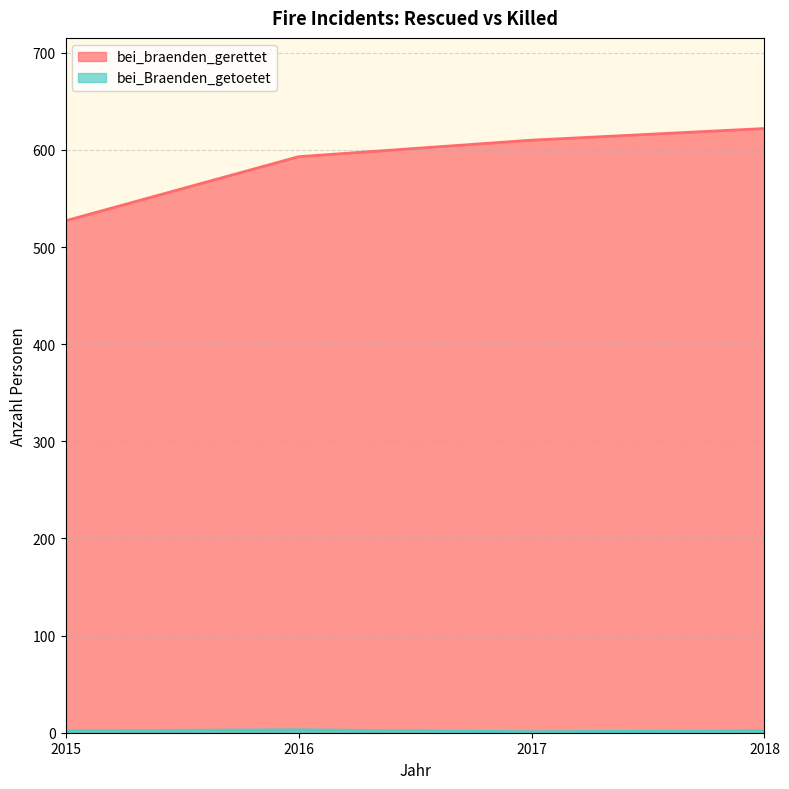

What is the value of the bei_braenden_gerettet point at the 2nd from the left?

593